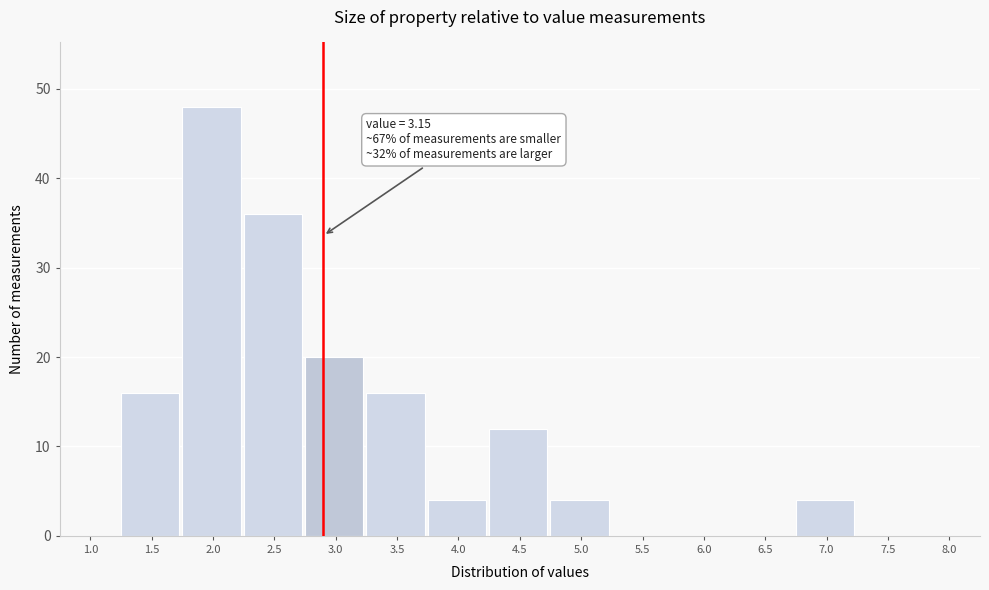

Reading left to right, transcribe all the data shown in this chart.

1.0=0	1.5=16	2.0=48	2.5=36	3.0=20	3.5=16	4.0=4	4.5=12	5.0=4	5.5=0	6.0=0	6.5=0	7.0=4	7.5=0	8.0=0